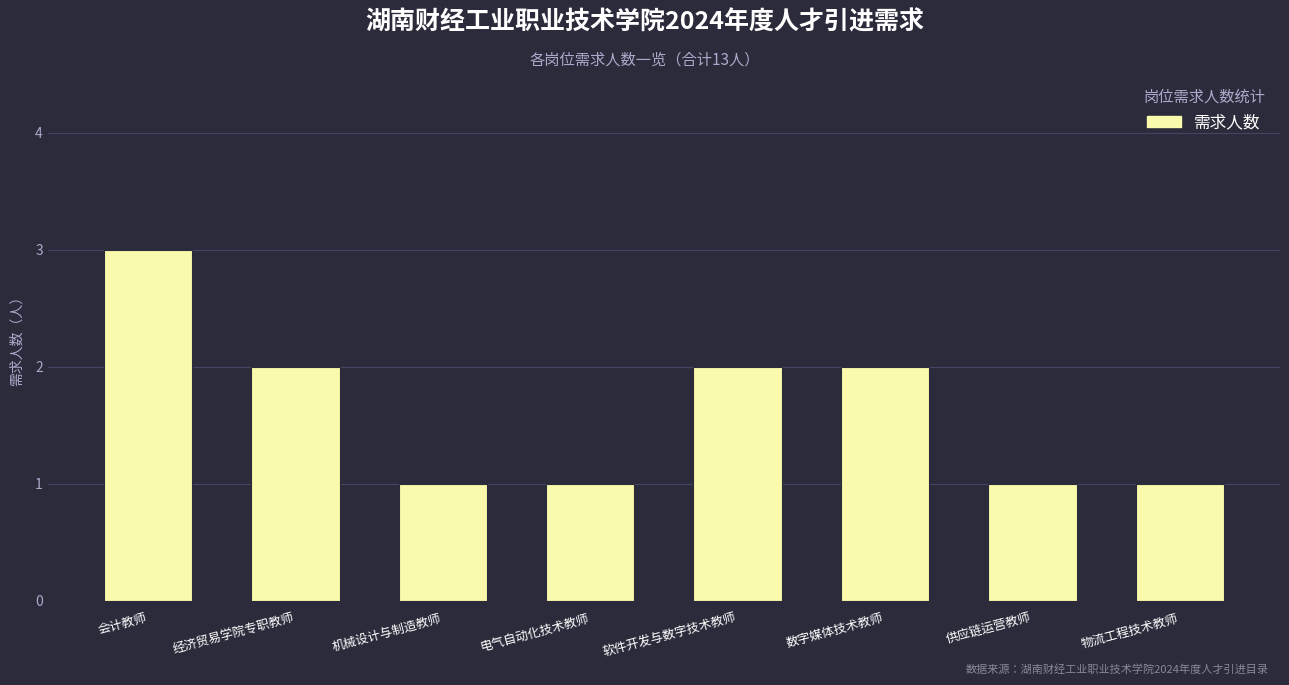

What is the difference between the values at 数字媒体技术教师 and 物流工程技术教师?

1